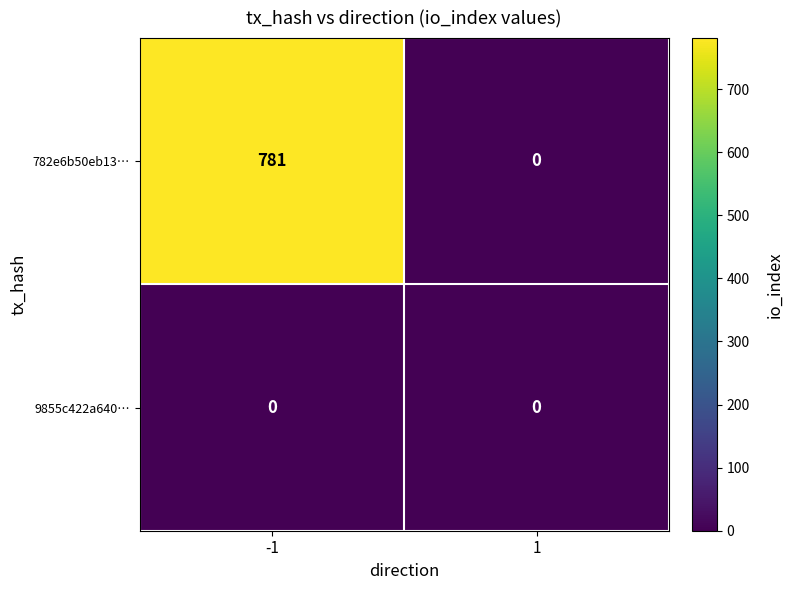

Reading left to right, transcribe all the data shown in this chart.

782e6b50eb13…: 781	0
9855c422a640…: 0	0